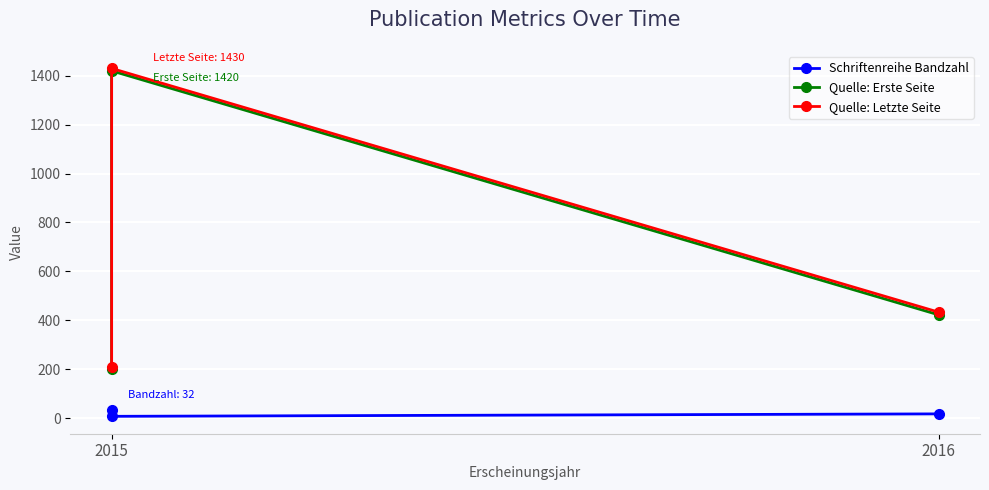

The value of Quelle: Erste Seite at 2015 is 200. True or false?

True